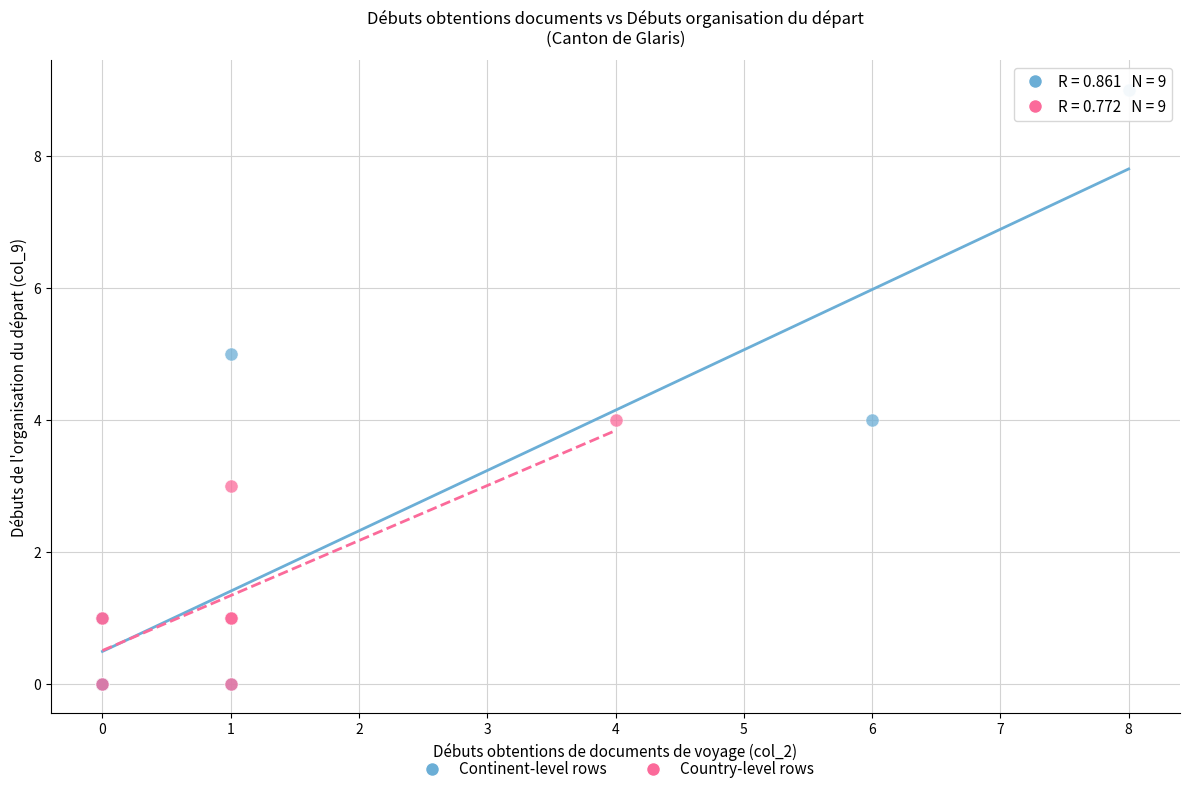

Which series has the widest spread of Y values?

Continent-level rows